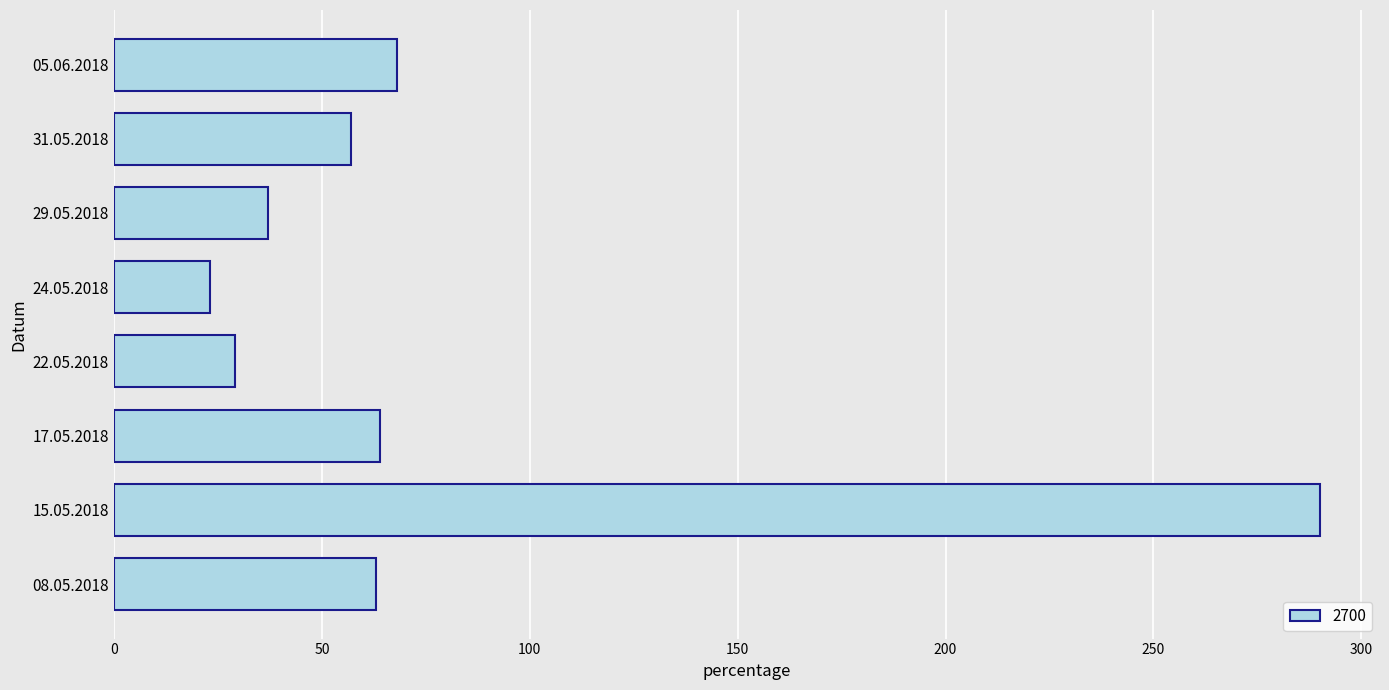

At which category does the chart reach its peak across all series?

15.05.2018